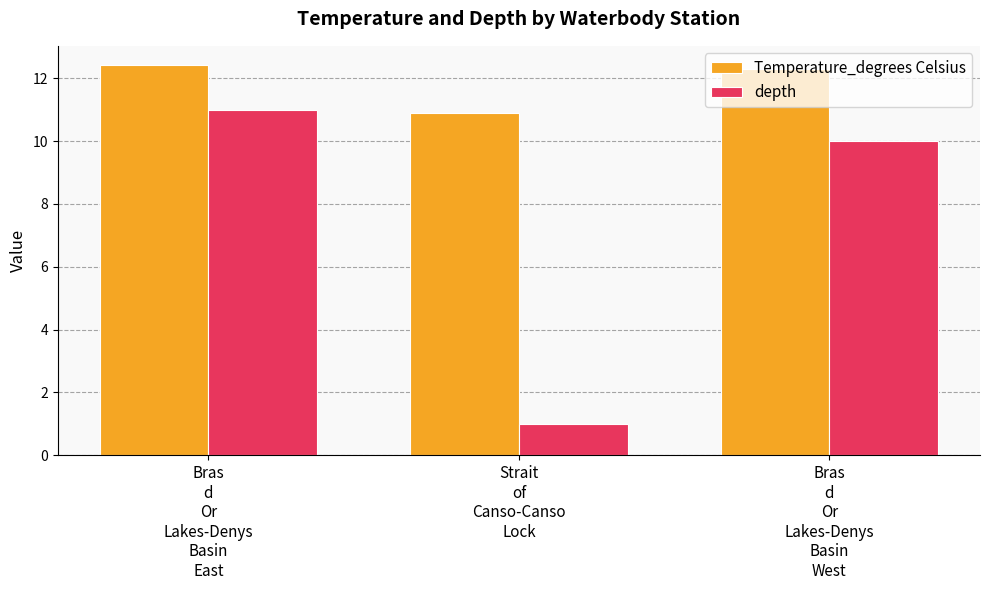

What is the spread (max minus min) of values at Strait
of
Canso-Canso
Lock?

9.9